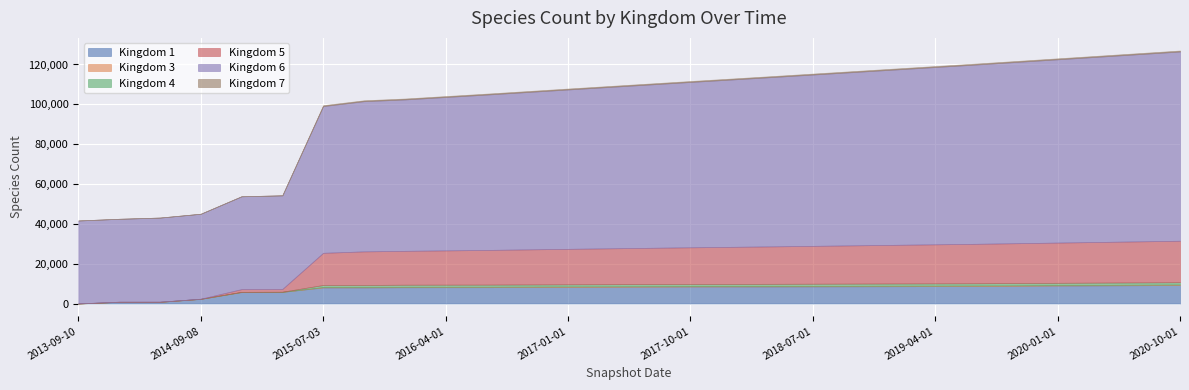

What are all the series names shown in the legend?

1, 3, 4, 5, 6, 7